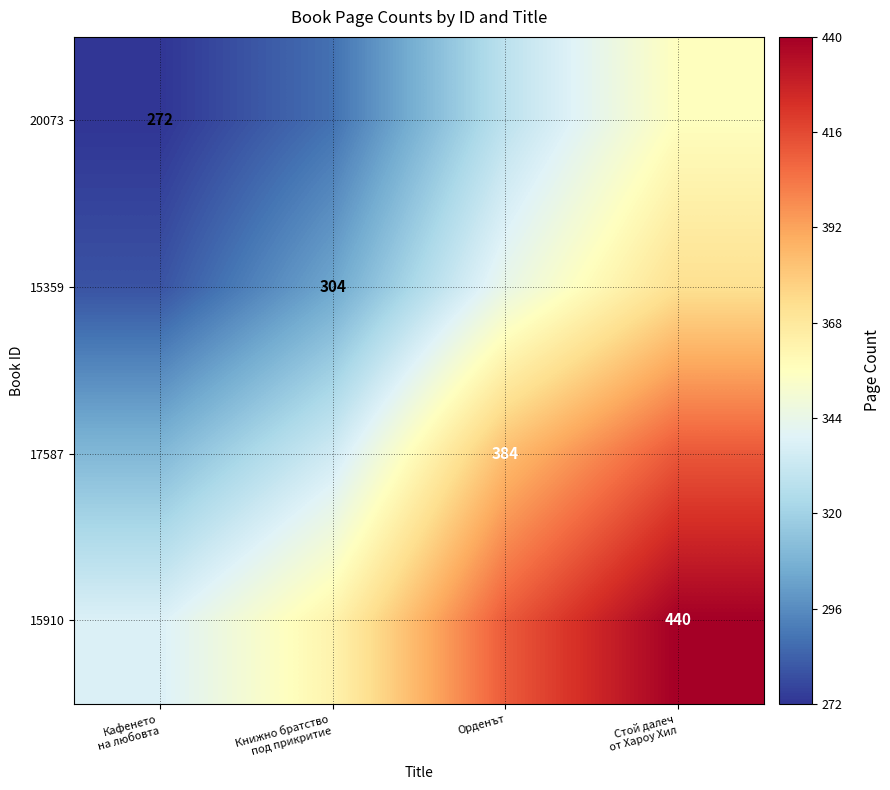

The 17587 series shows 205 at Орденът. True or false?

False